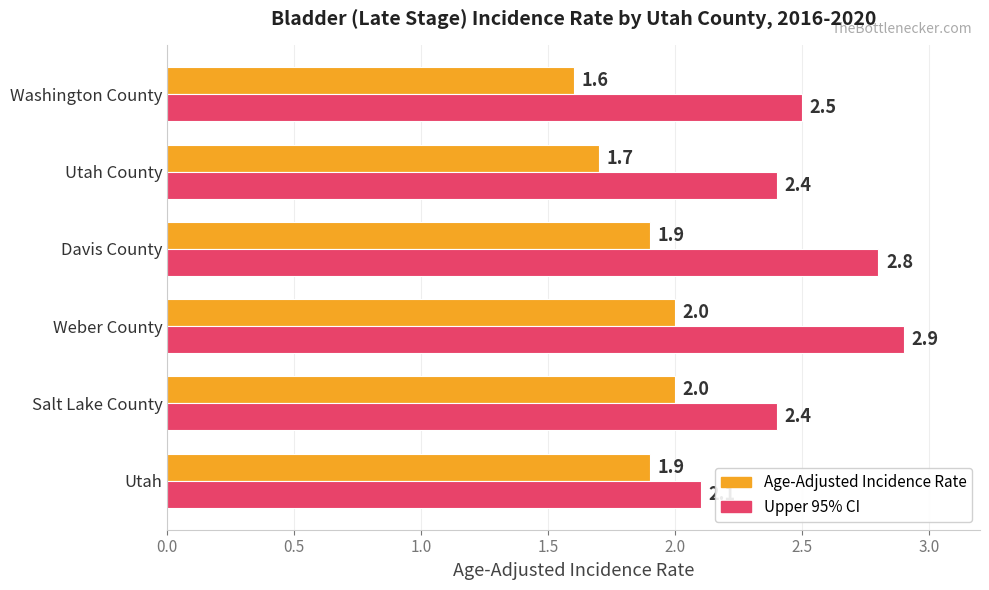

What is the maximum value for Upper 95% CI?

2.9